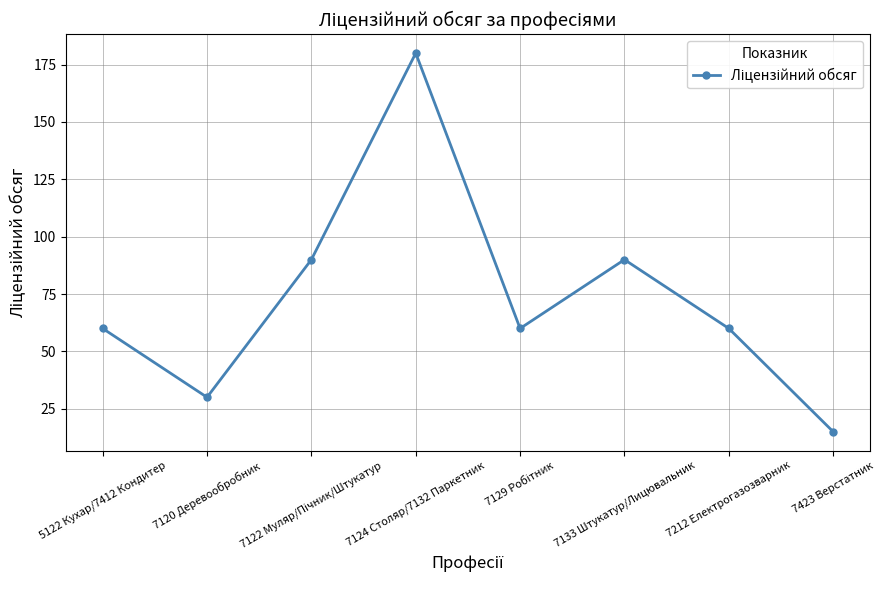

What is the difference between the values at 5122 Кухар/7412 Кондитер and 7423 Верстатник?

45